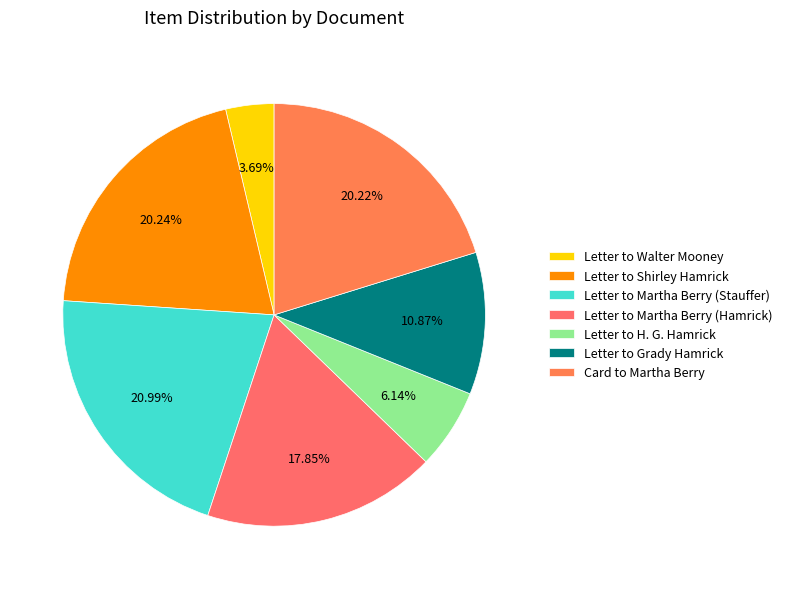

To the nearest percent, what is the difference between the largest and smallest slice percentages?

17%